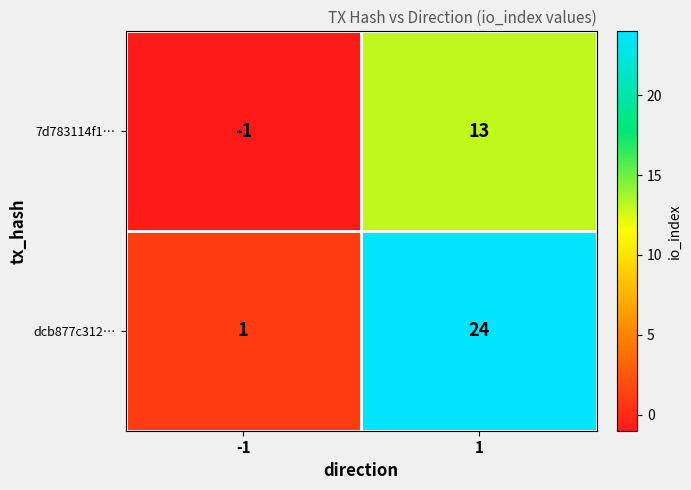

Reading left to right, transcribe all the data shown in this chart.

7d783114f1…: -1=-1	1=13
dcb877c312…: -1=1	1=24